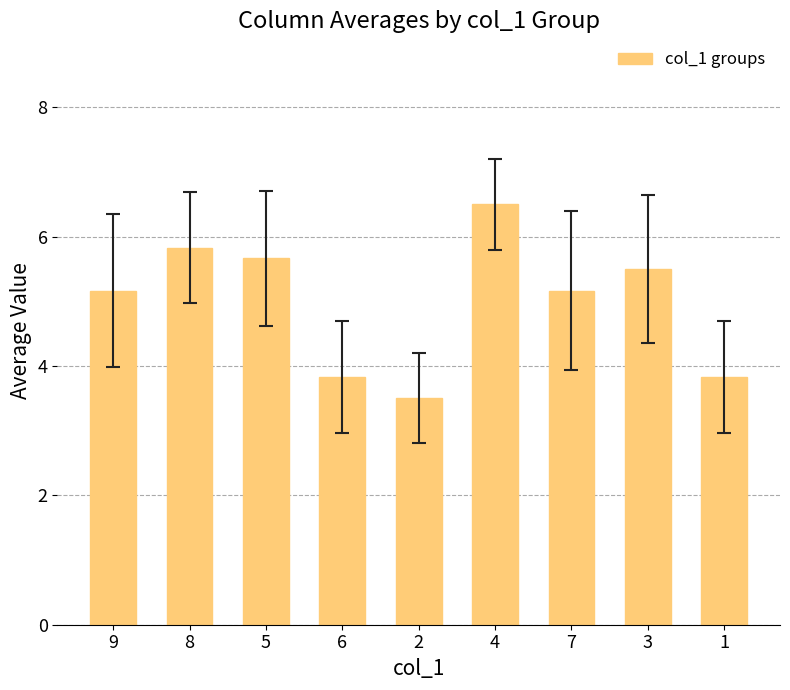

Count the number of categories in the chart.

9